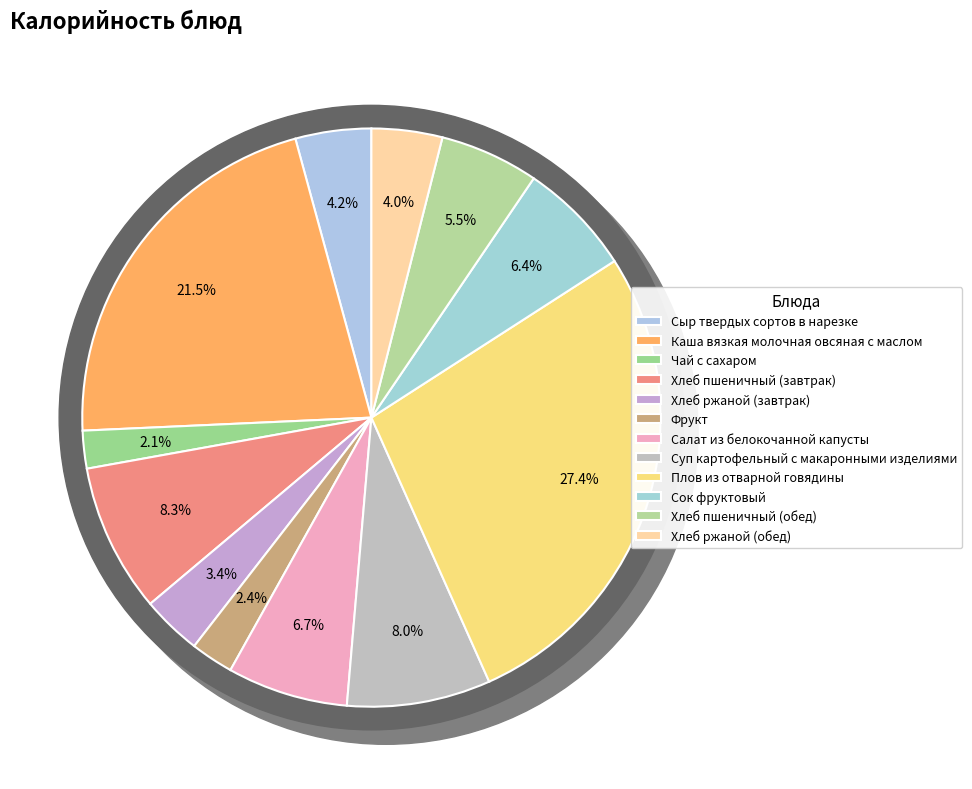

Approximately how many times larger is the value at Хлеб пшеничный (завтрак) compared to Хлеб ржаной (обед)?

2.1